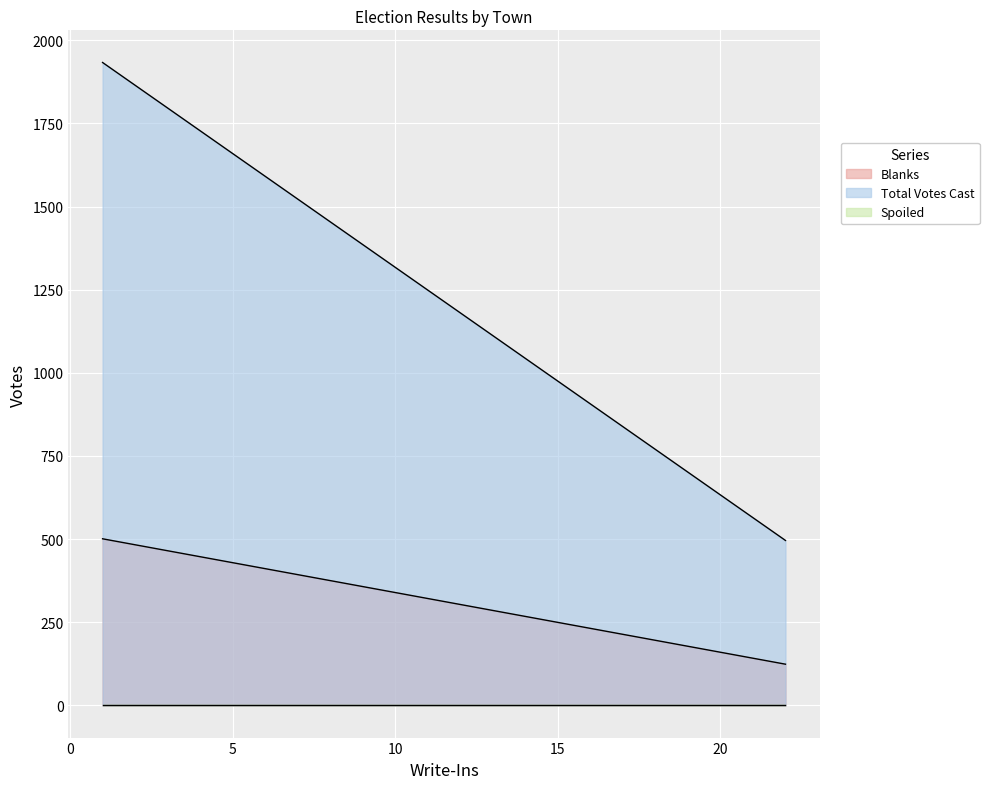

Rank the series by their maximum value, from lowest to highest.

Spoiled, Blanks, Total Votes Cast